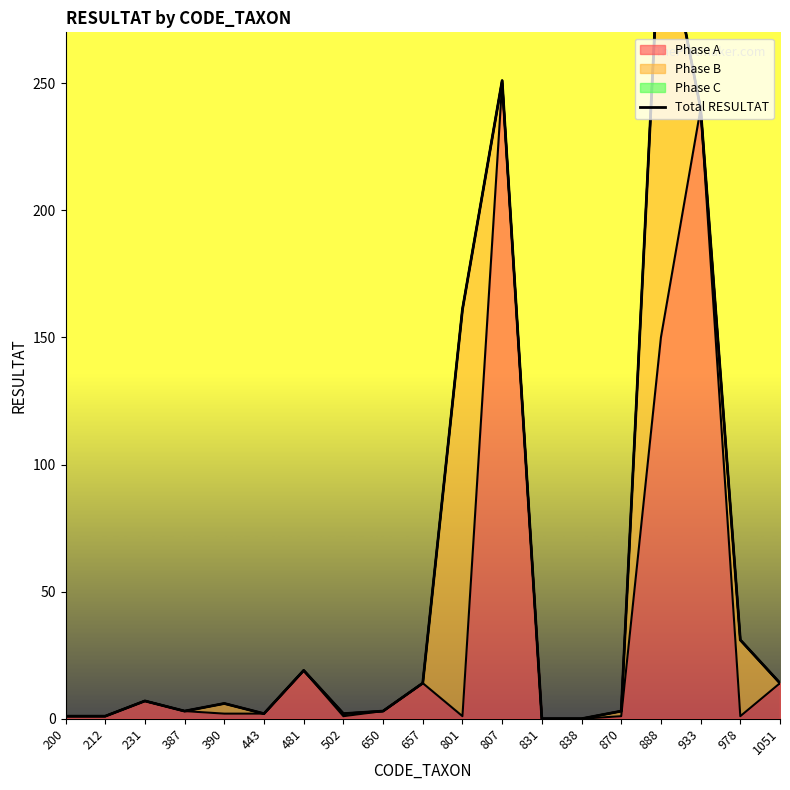

What is the sum of all values?

1078